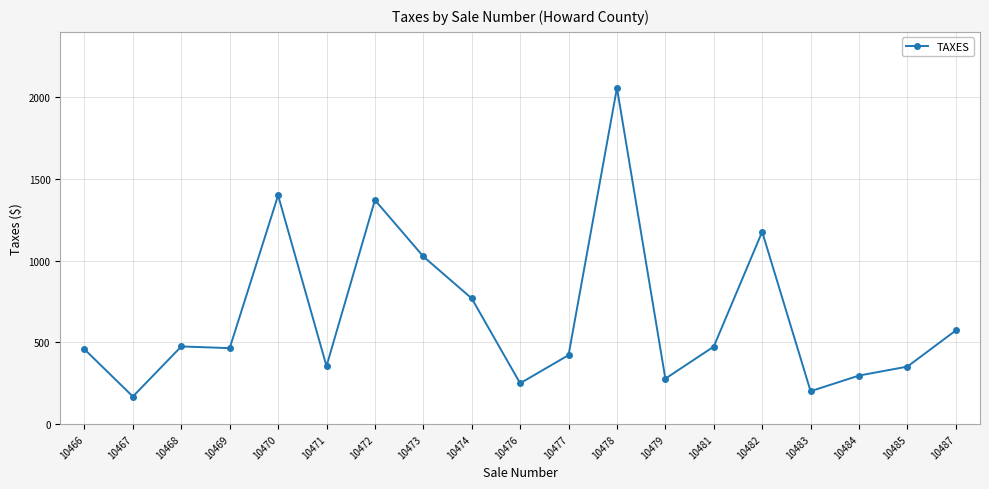

What is the greatest value displayed?

2057.1